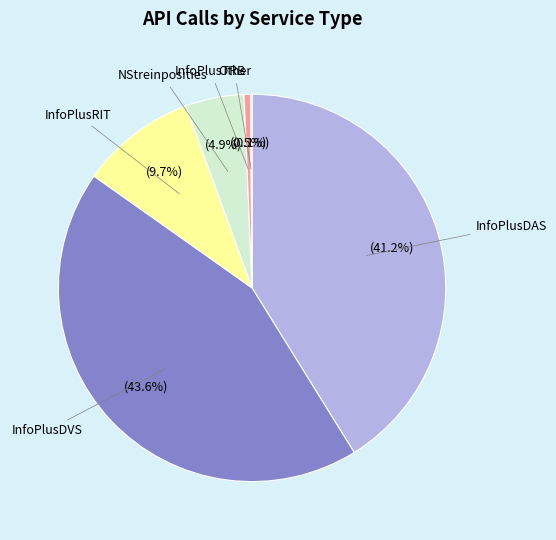

To the nearest percent, what is the average slice percentage?

17%